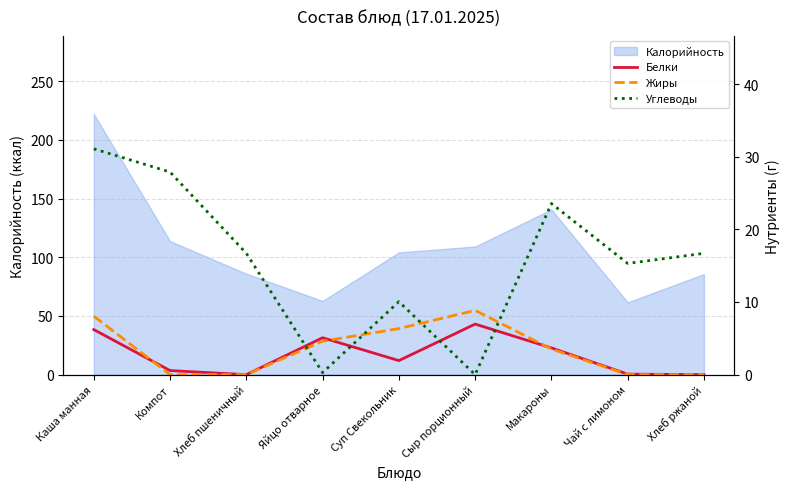

What is the difference between the highest and lowest values at Компот?

27.9